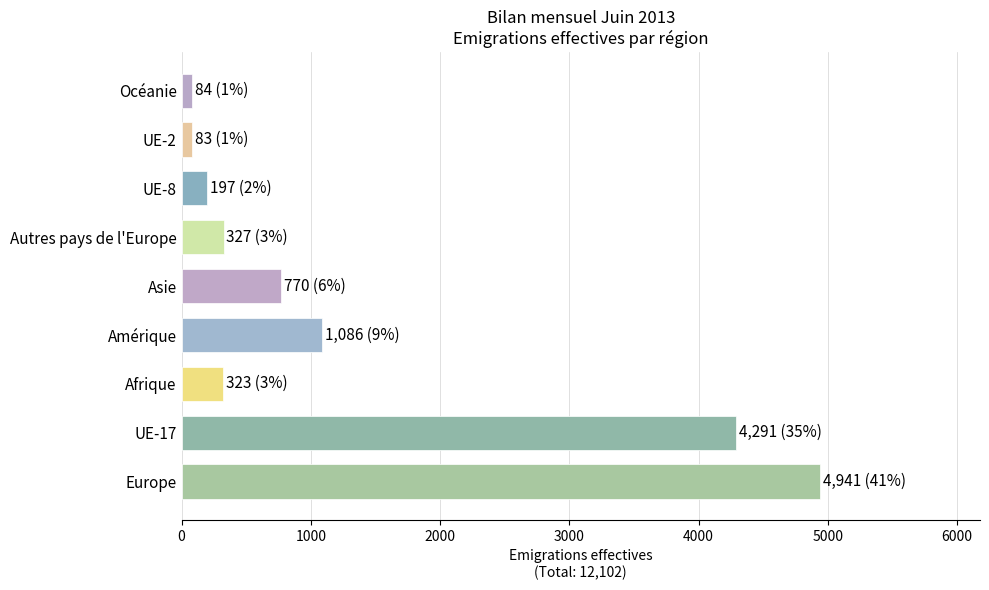

Which has a higher value, UE-2 or Autres pays de l'Europe?

Autres pays de l'Europe